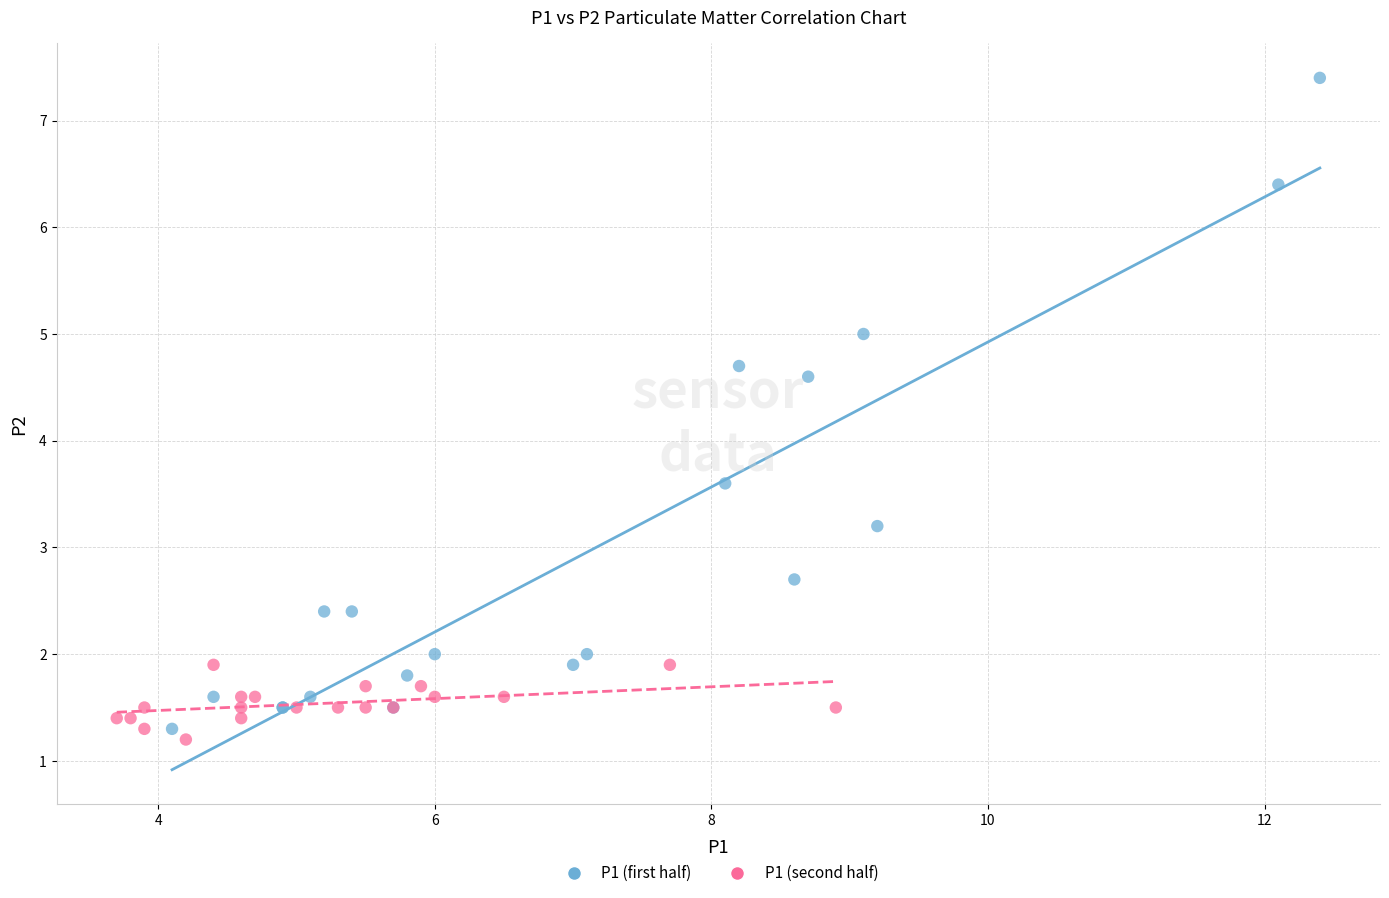

Which series reaches the maximum Y coordinate?

P1 (first half)